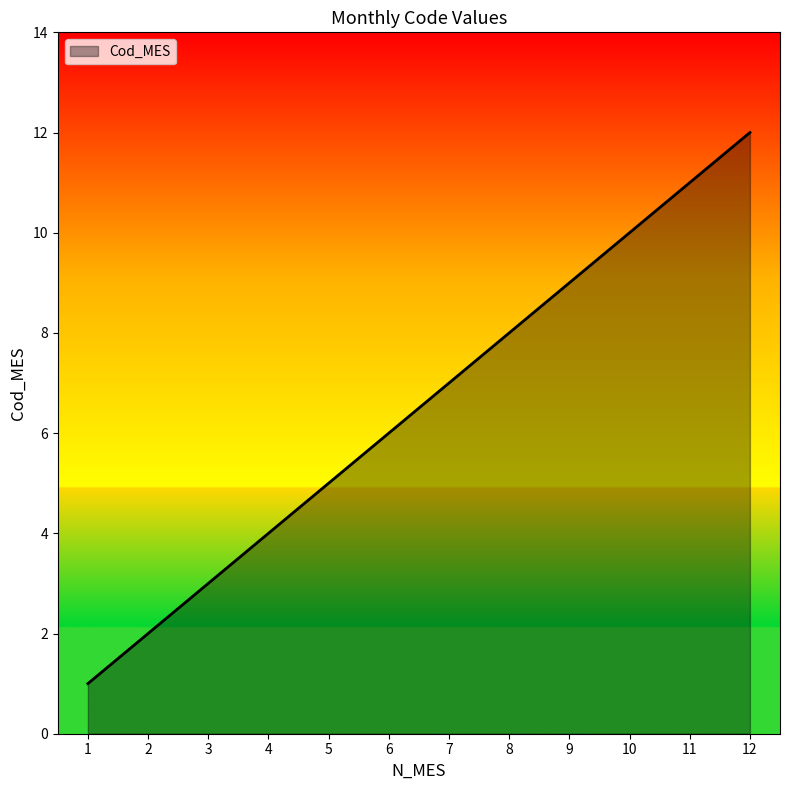

What is the ratio of the value at 8 to the value at 6?

1.3